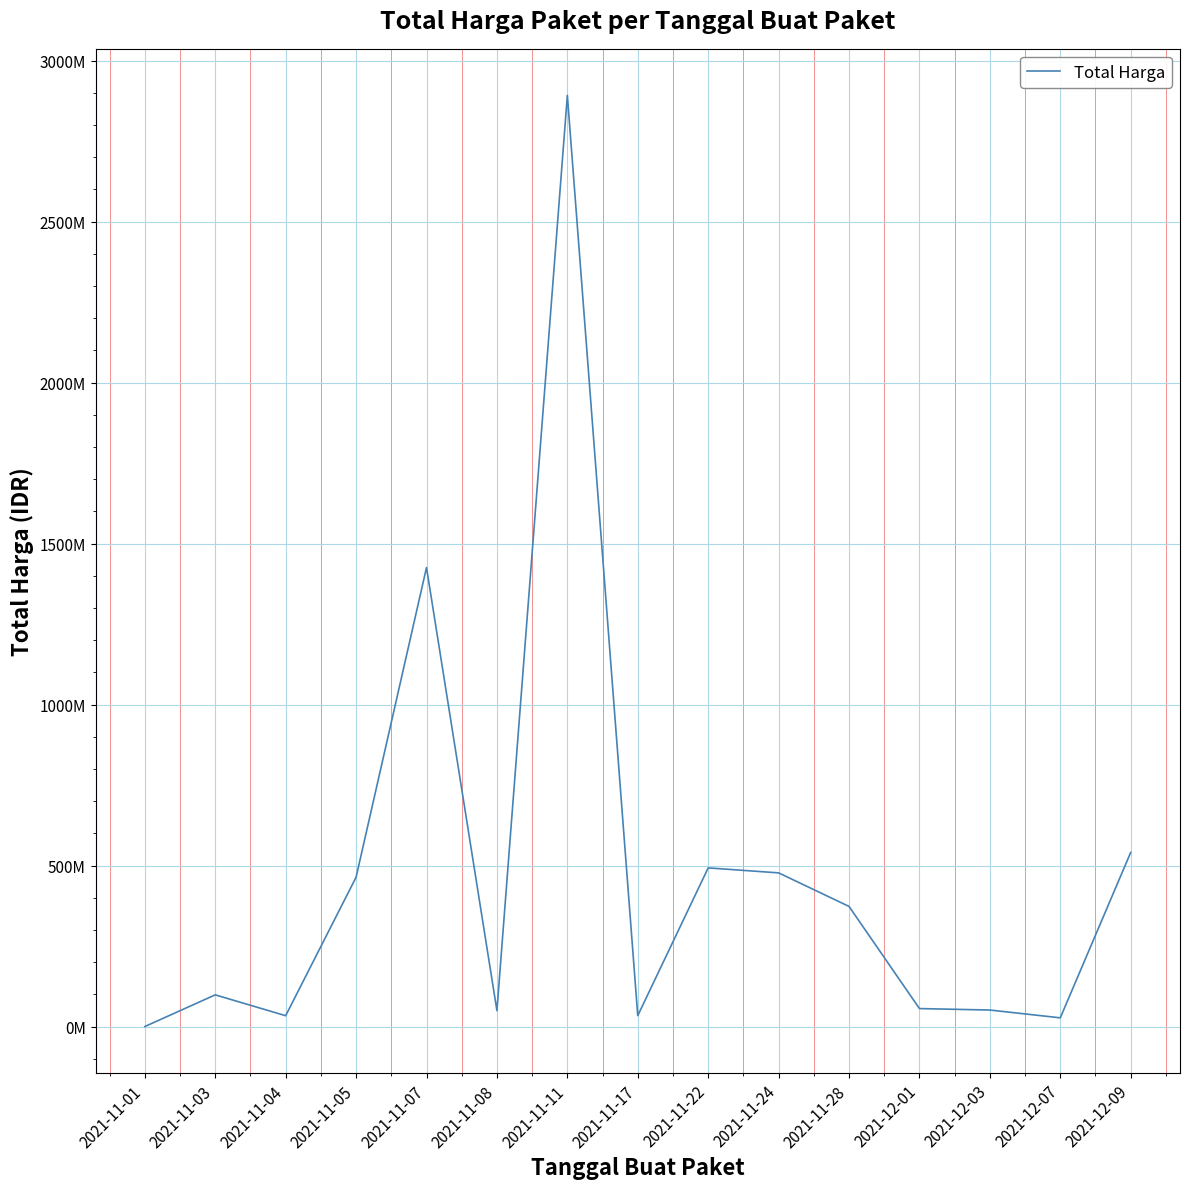

What position from the right is 2021-11-03?

14